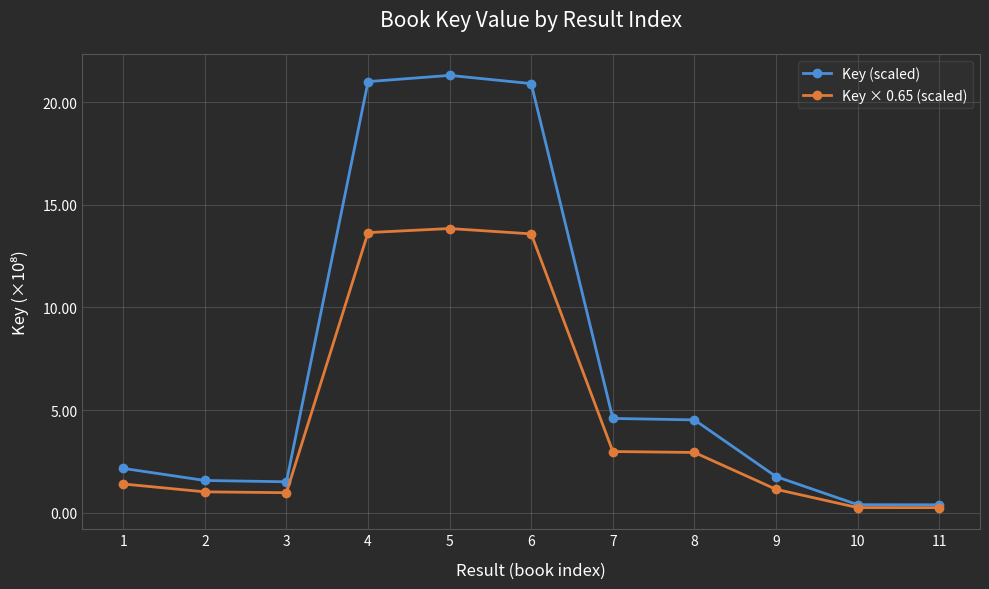

Where does the Key (scaled) series first go above 2?

1